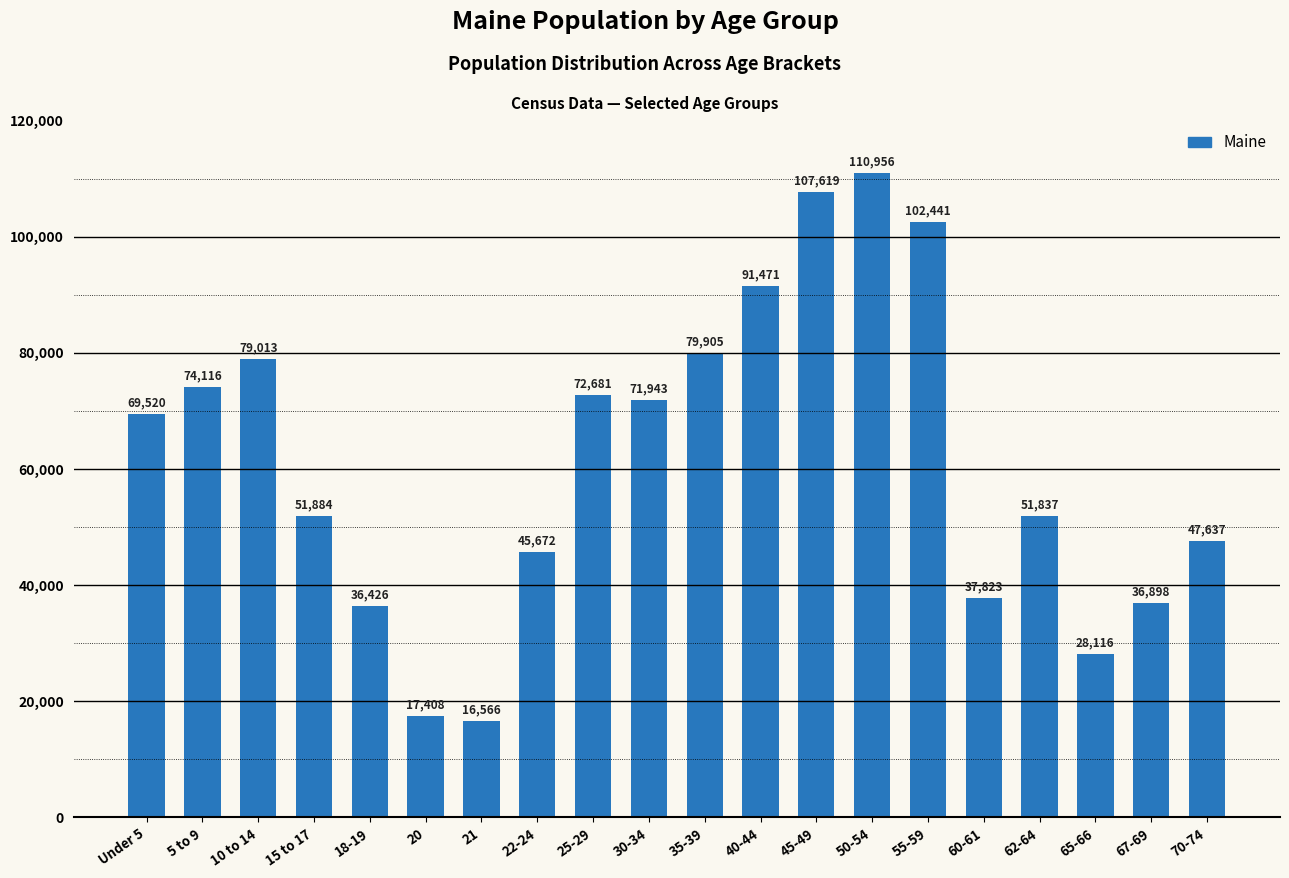

List the labels in order of value, smallest first.

21, 20, 65-66, 18-19, 67-69, 60-61, 22-24, 70-74, 62-64, 15 to 17, Under 5, 30-34, 25-29, 5 to 9, 10 to 14, 35-39, 40-44, 55-59, 45-49, 50-54